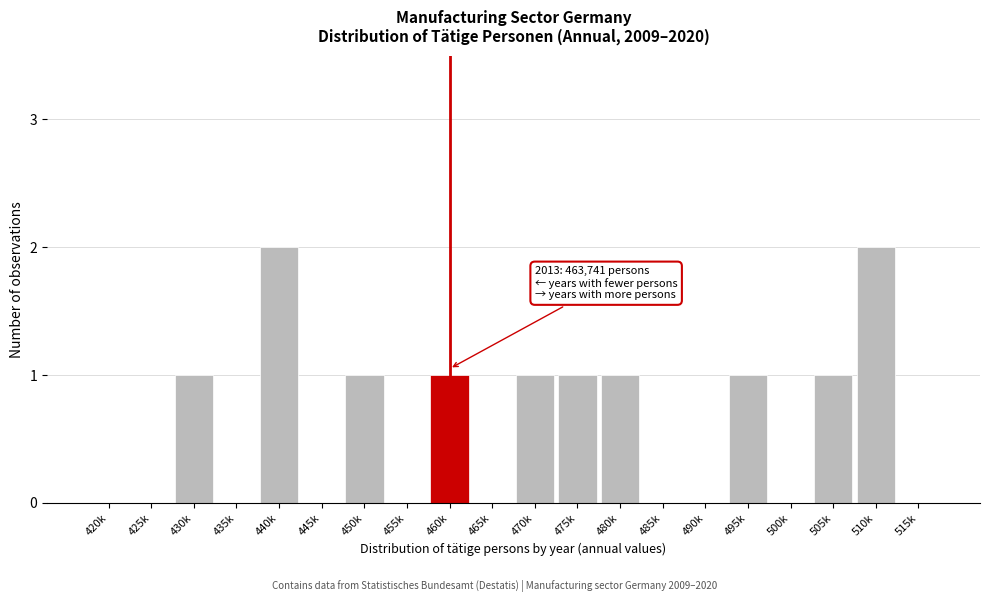

Reading right to left, transcribe all the data shown in this chart.

515k=0	510k=2	505k=1	500k=0	495k=1	490k=0	485k=0	480k=1	475k=1	470k=1	465k=0	460k=1	455k=0	450k=1	445k=0	440k=2	435k=0	430k=1	425k=0	420k=0